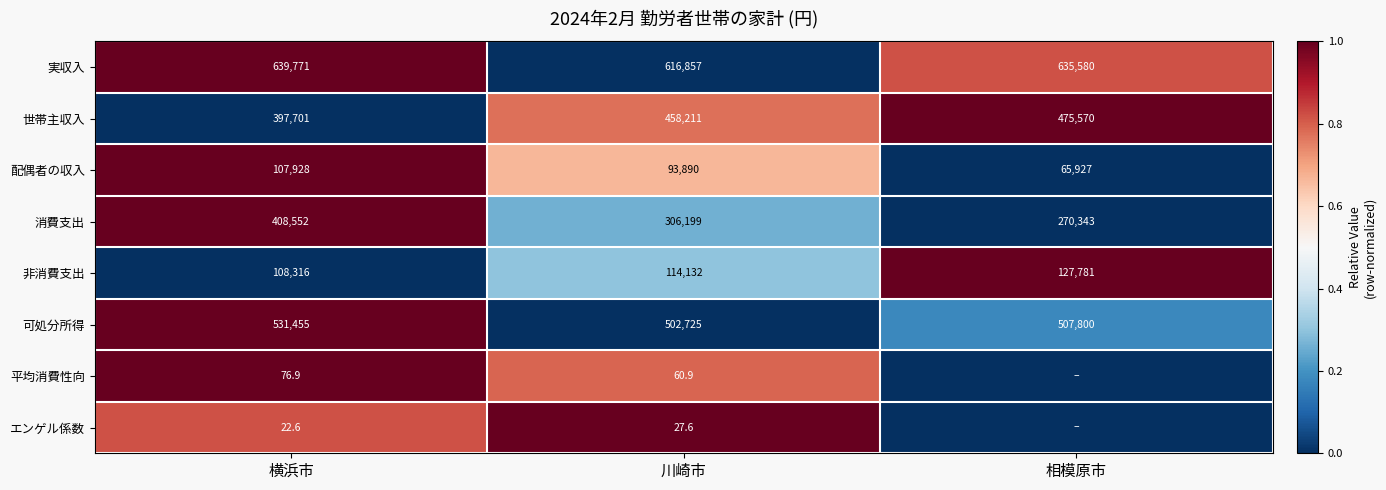

At which category is the sum across all series the highest?

横浜市